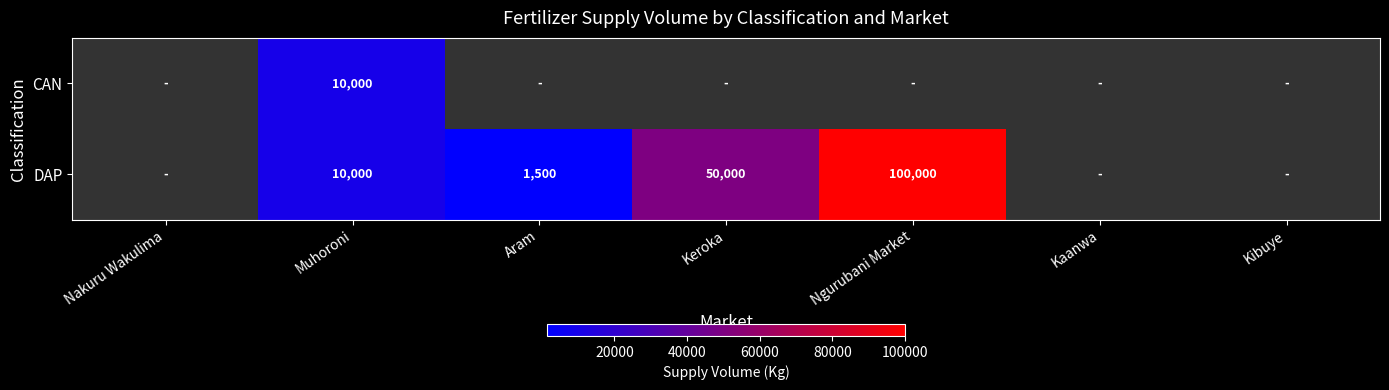

Which label corresponds to the smallest value in the chart?

Aram